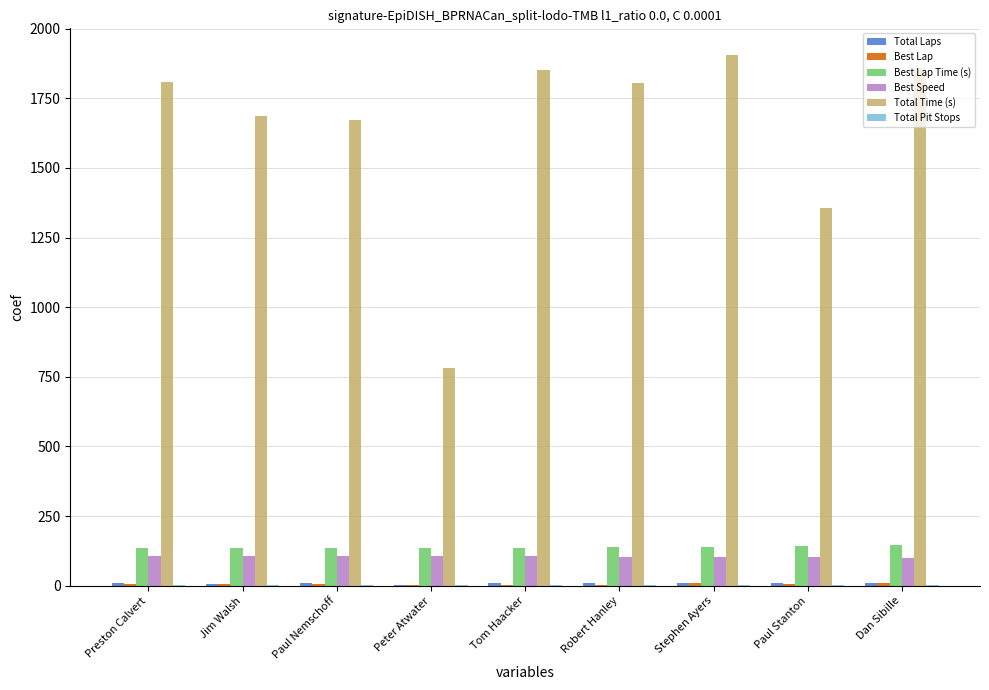

What is the average value of the Best Speed series?

104.3